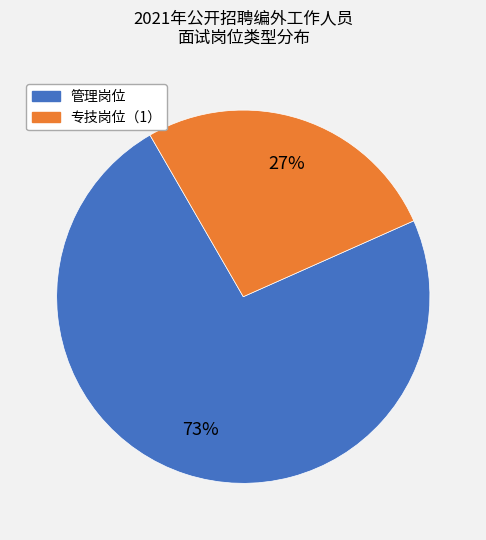

Is there any slice that represents more than half of the pie?

Yes